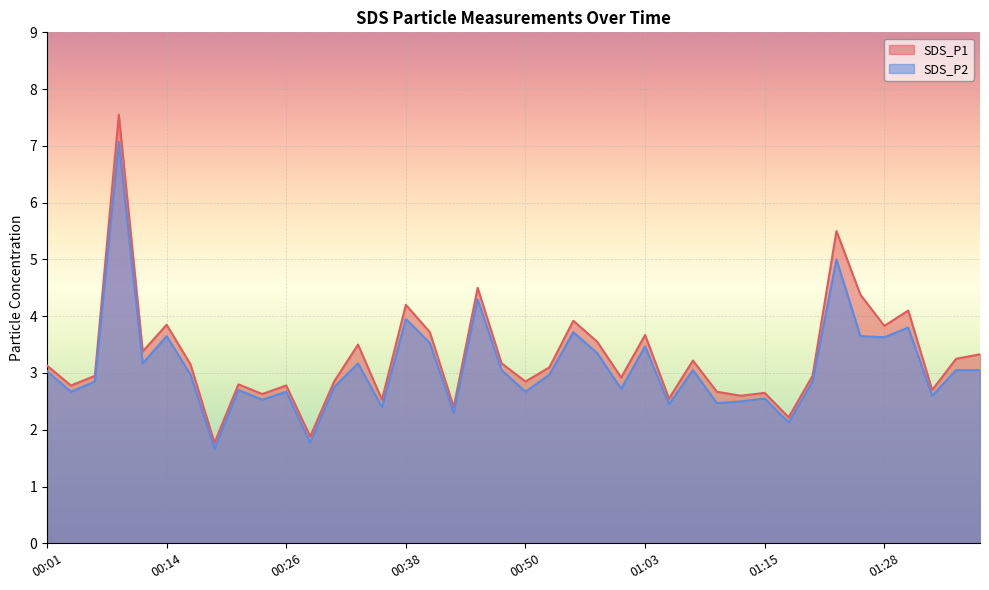

What is the greatest value displayed?

7.5